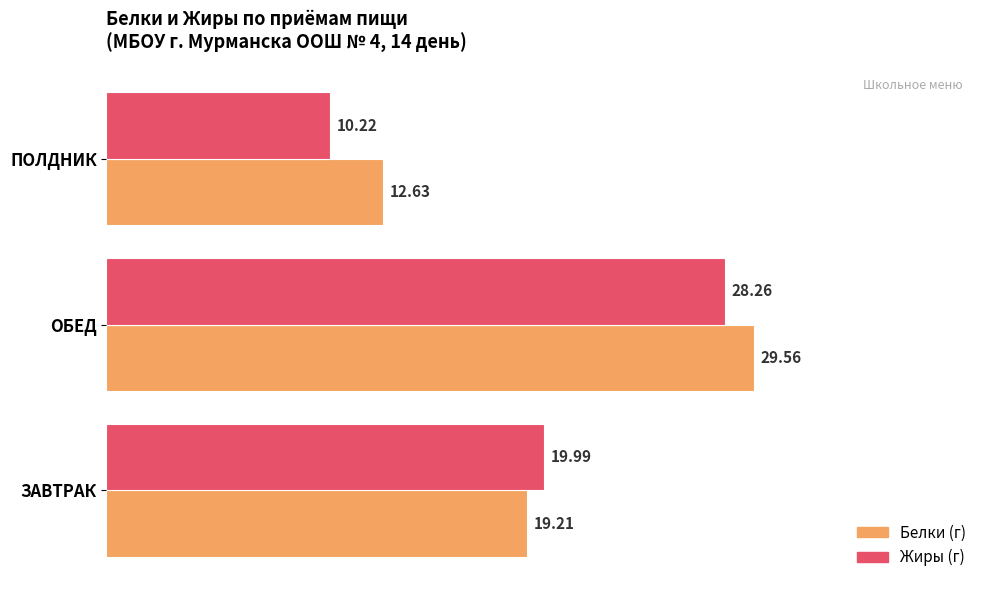

Where is Белки (г) nearest to the value 21?

ЗАВТРАК